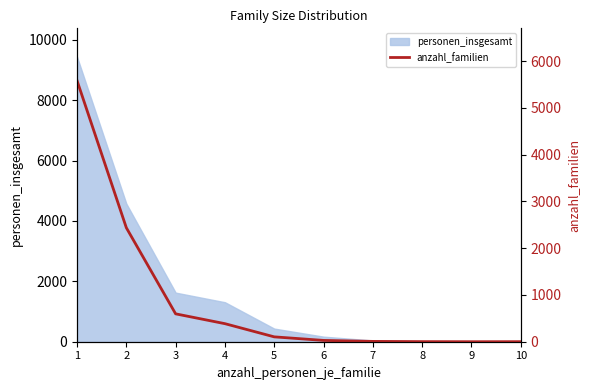

Reading left to right, what are all the values shown in this chart?

1=5583	2=2437	3=596	4=386	5=104	6=28	7=7	8=2	9=0	10=1